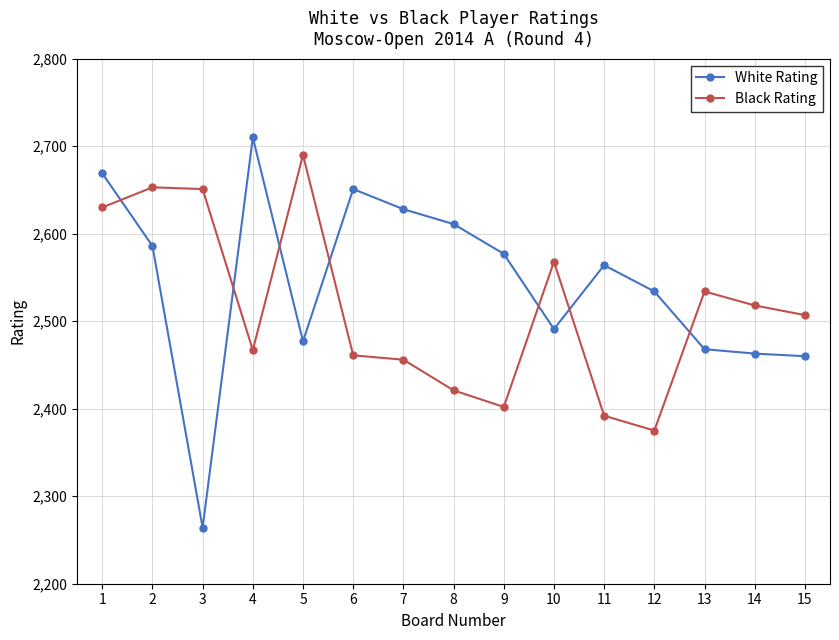

What is the lowest value of the White Rating series?

2264